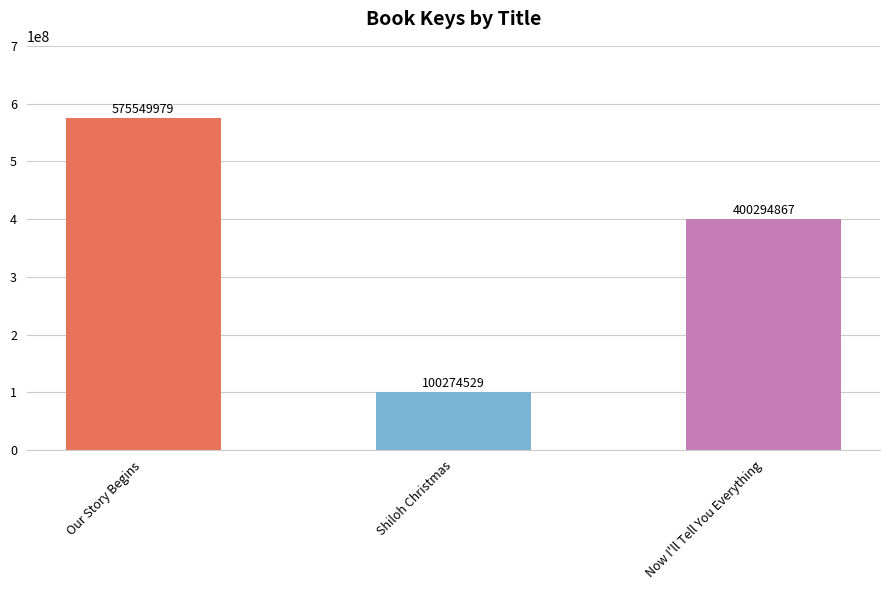

Reading right to left, what are all the values shown in this chart?

400294867	100274529	575549979